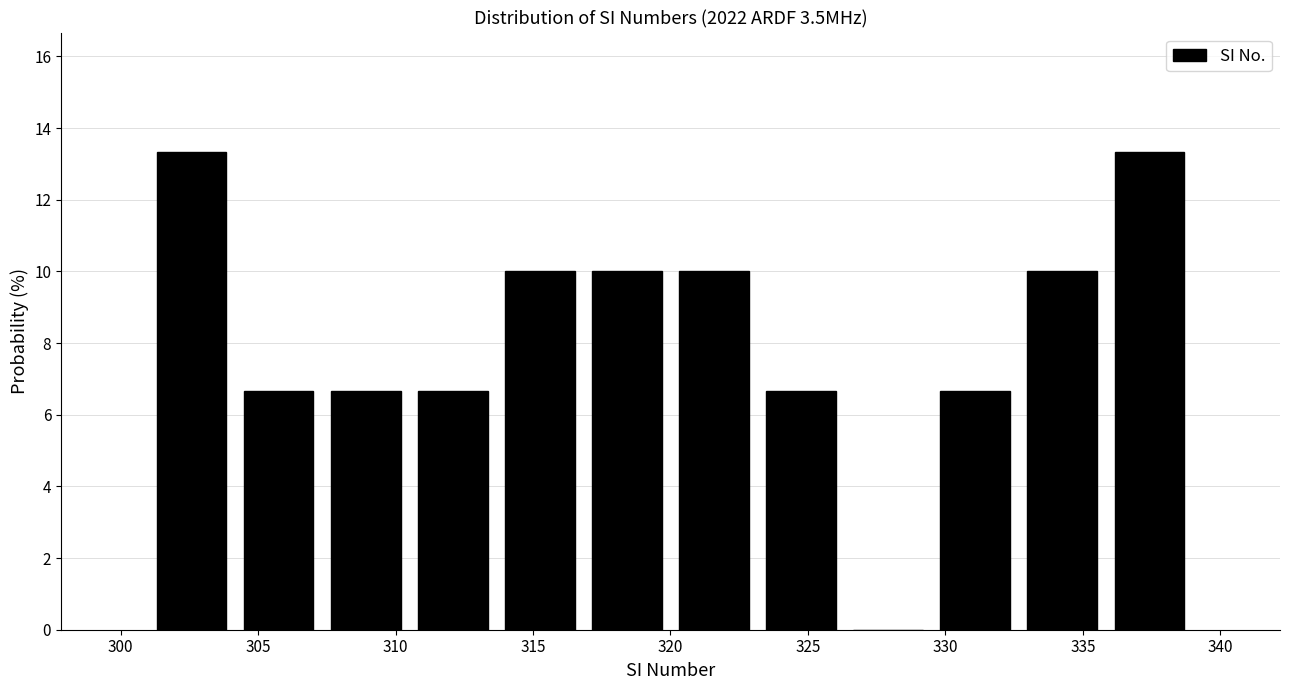

How tall is the bar that spans 313.5 to 317.0 on the x-axis? Neither the bar edges nor the heights are printed on the chart, so give them approximately, as read against the axes.

10.0